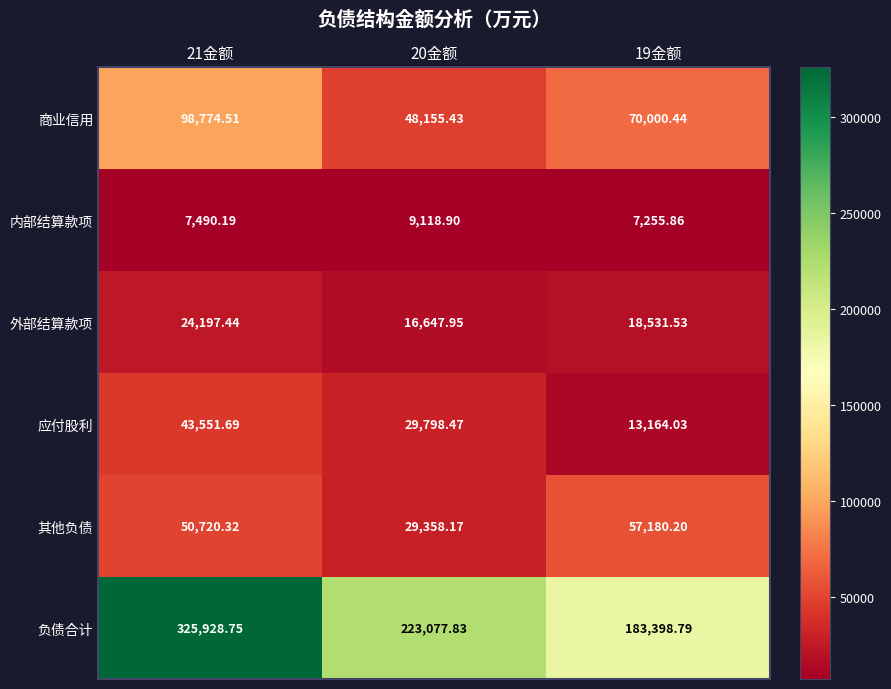

At how many categories does at least one series exceed 38588?

3